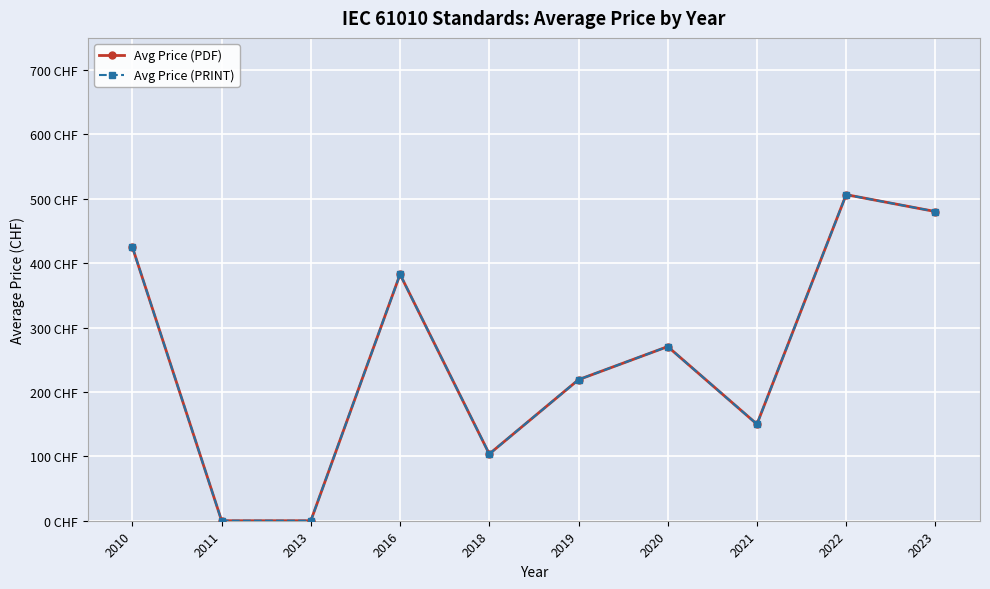

Is this an area chart (filled region under the line)?

No